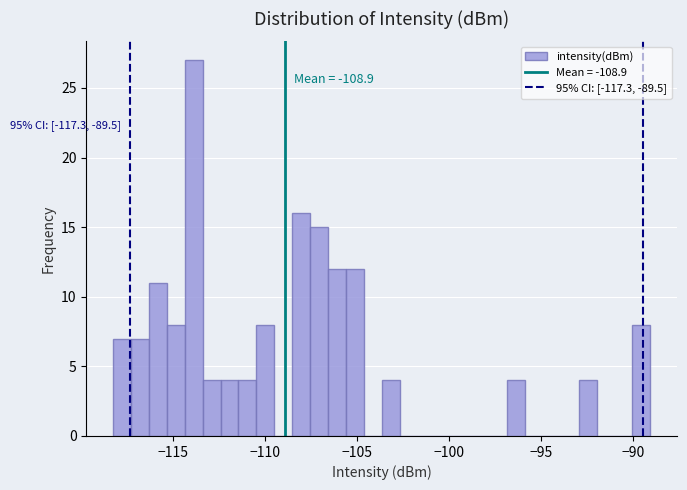

Around what value on the x-axis is the tallest bar? Give the approximate position of its centre, as read against the axis.

-114.0